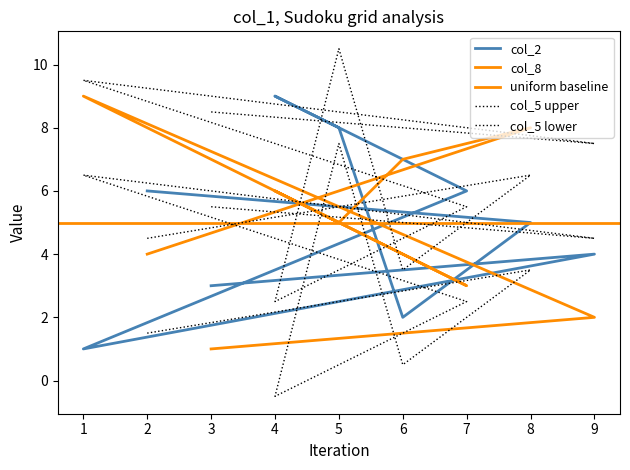

What is the label of the 7th point from the left?

1